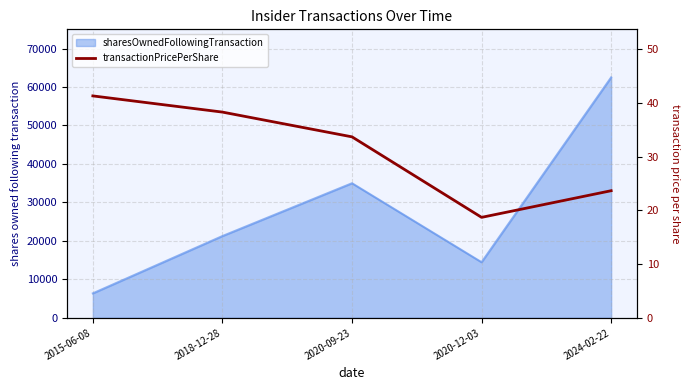

What is the label of the 2nd point from the left?

2018-12-28